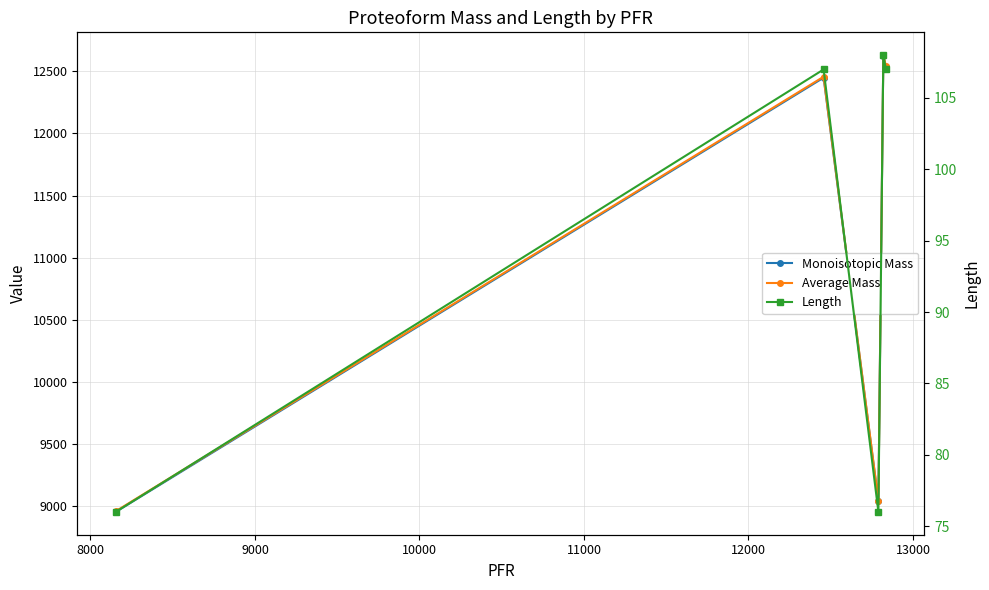

True or false: Length has a value of 123.0 at 7000.

False